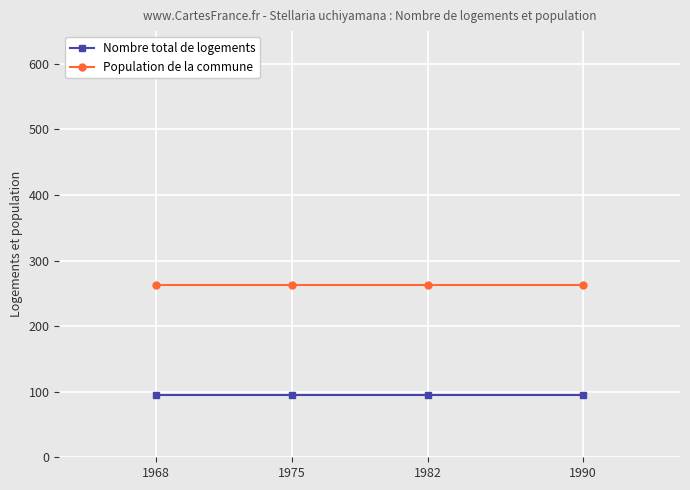

How many series are shown in this chart?

2